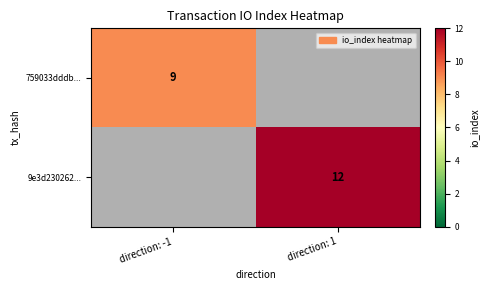

Is it true that 9e3d230262... equals 18 at direction: 1?

False